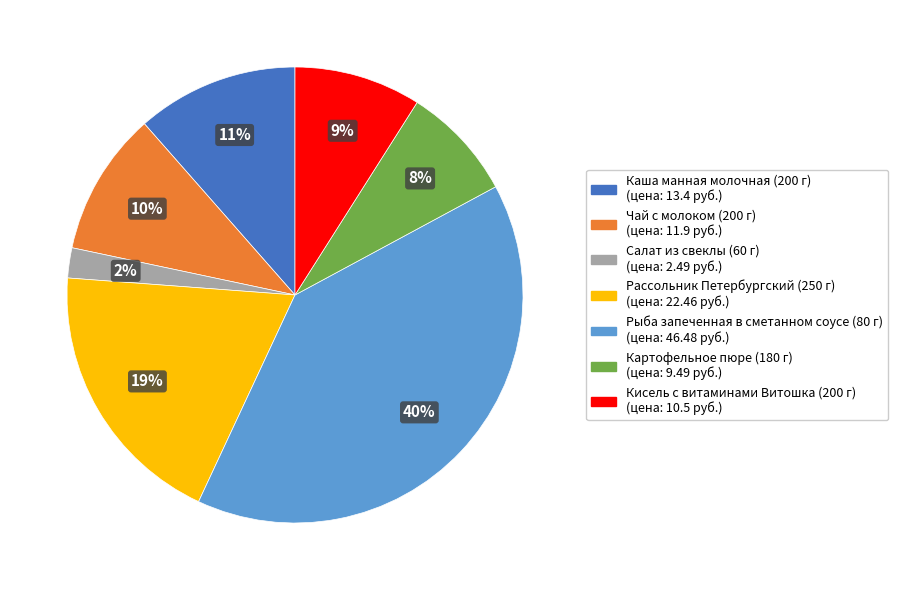

Rank the categories by value from lowest to highest.

Салат из свеклы (60 г), Картофельное пюре (180 г), Кисель с витаминами Витошка (200 г), Чай с молоком (200 г), Каша манная молочная (200 г), Рассольник Петербургский (250 г), Рыба запеченная в сметанном соусе (80 г)